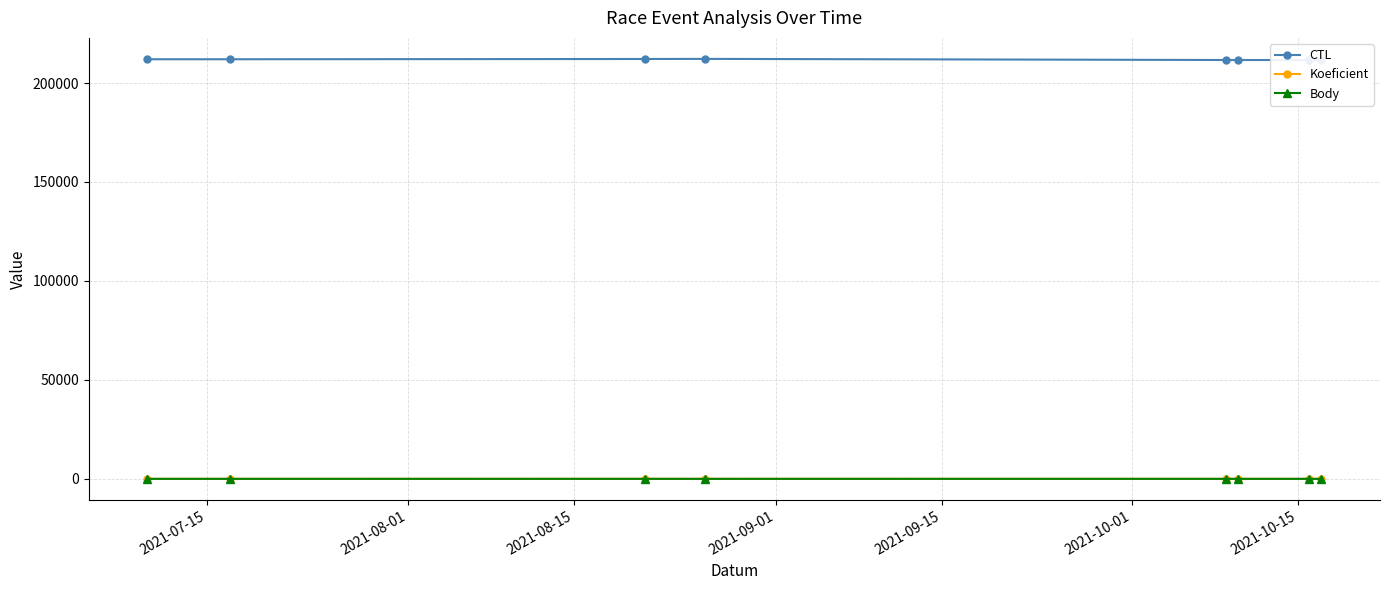

What are all the series names shown in the legend?

CTL, Koeficient, Body